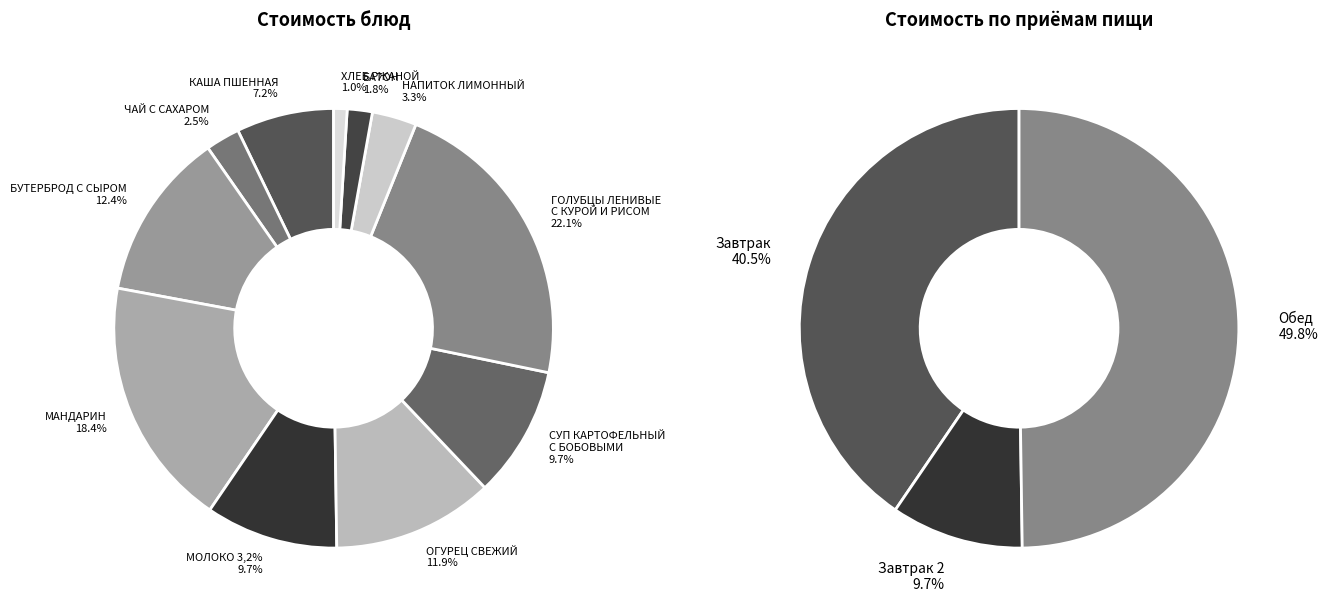

To the nearest percent, what is the difference between the ХЛЕБ РЖАНОЙ and ГОЛУБЦЫ ЛЕНИВЫЕ С КУРОЙ И РИСОМ slice percentages?

21%